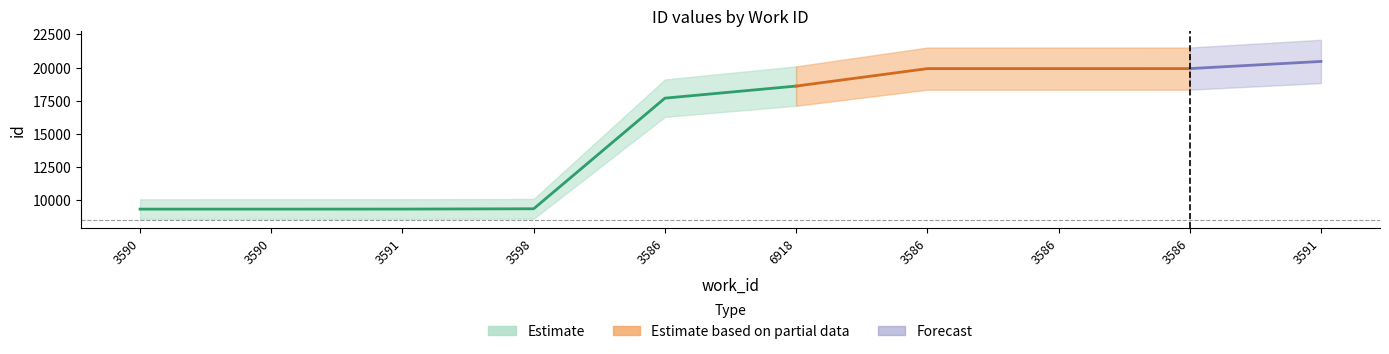

What is the difference between the id_upper values at 3586 and 3590?

10616